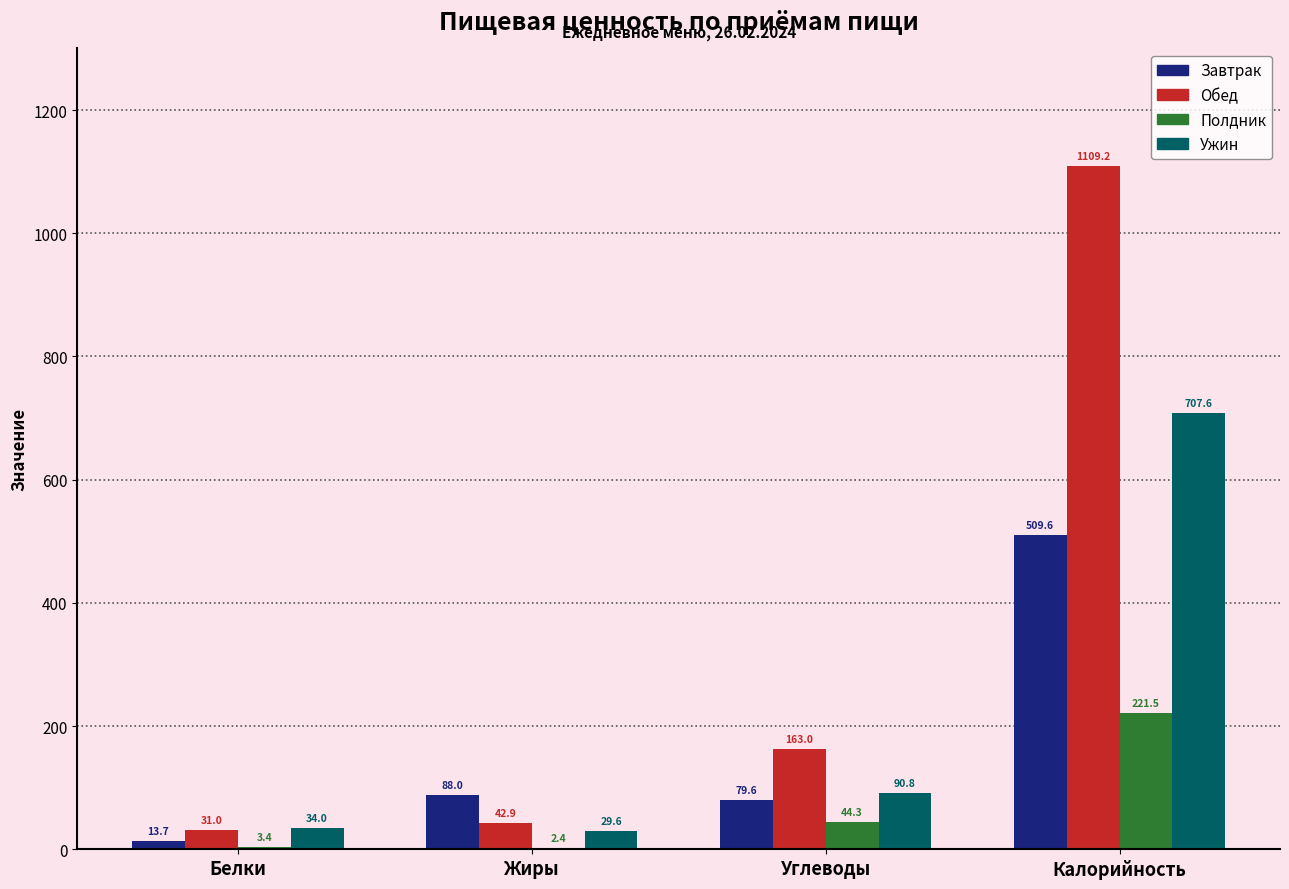

What is the sum of all Обед values?

1346.1